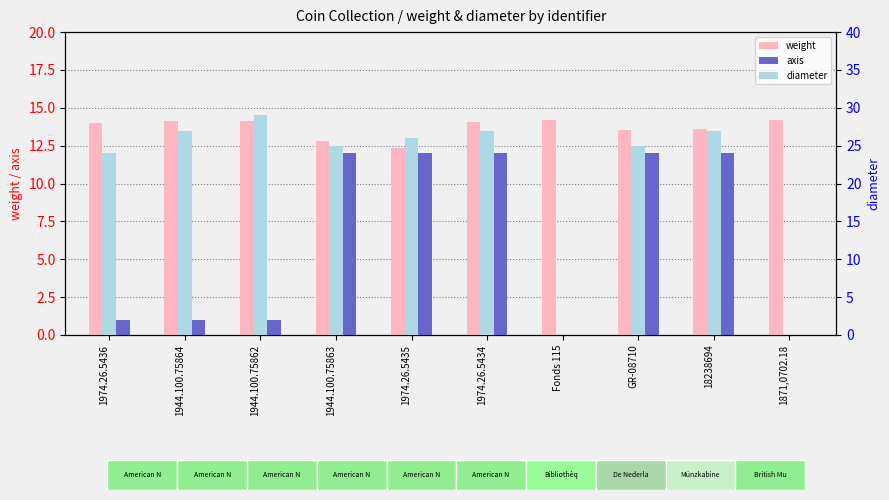

The weight series shows 12.3 at 1974.26.5435. True or false?

True